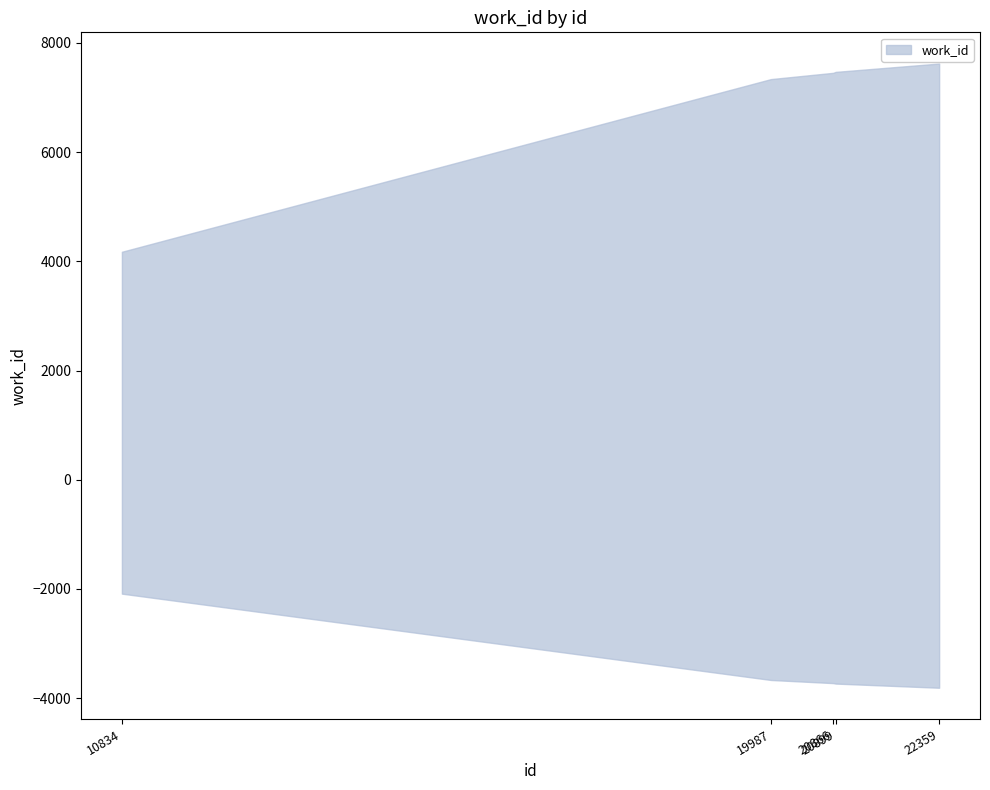

What value does the data have at 10834, to the nearest 100?

4200